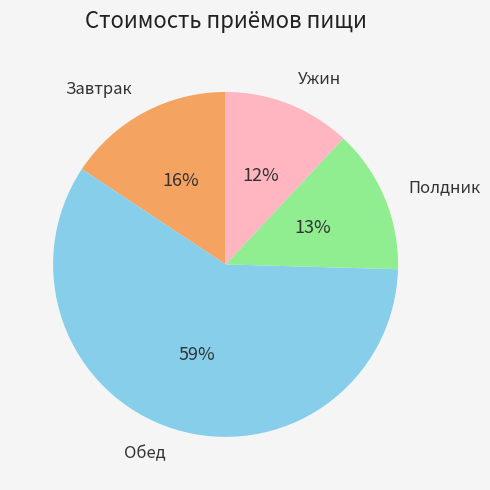

Does any single category account for the majority?

Yes